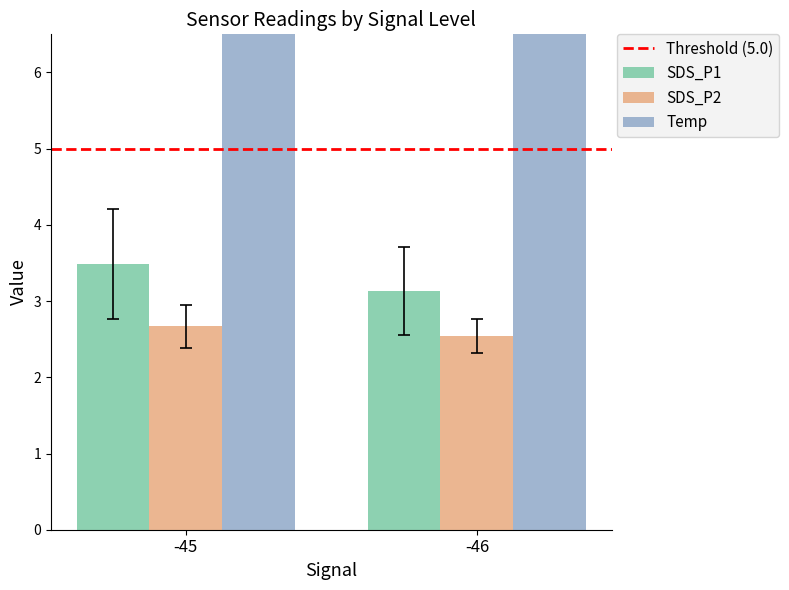

Count the SDS_P2 values in the range 2 to 3.

2